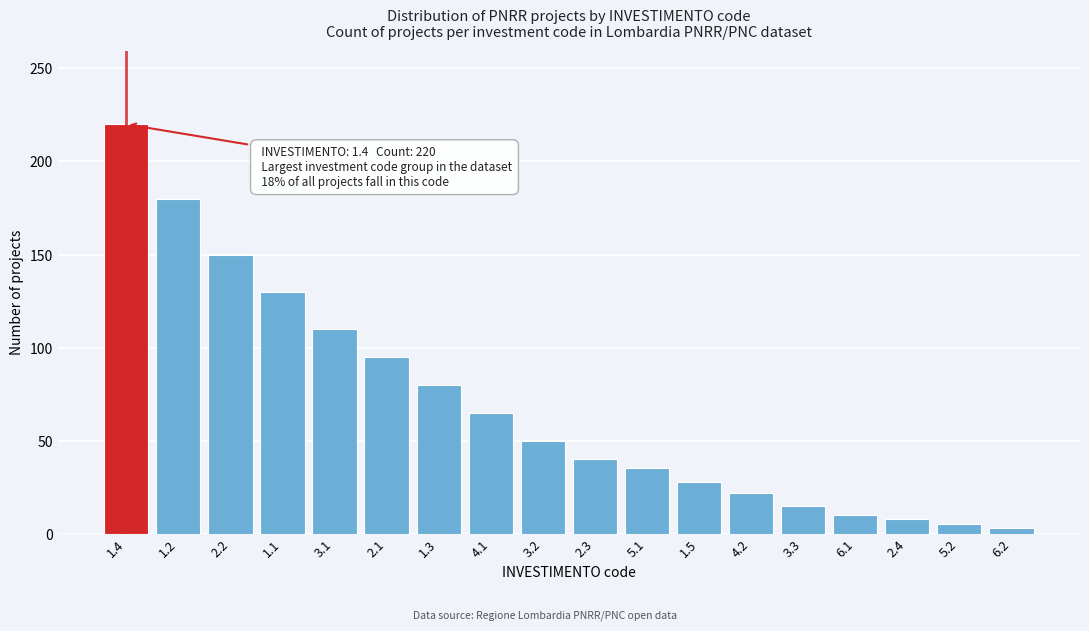

Reading left to right, what are all the values shown in this chart?

1.4=220	1.2=180	2.2=150	1.1=130	3.1=110	2.1=95	1.3=80	4.1=65	3.2=50	2.3=40	5.1=35	1.5=28	4.2=22	3.3=15	6.1=10	2.4=8	5.2=5	6.2=3